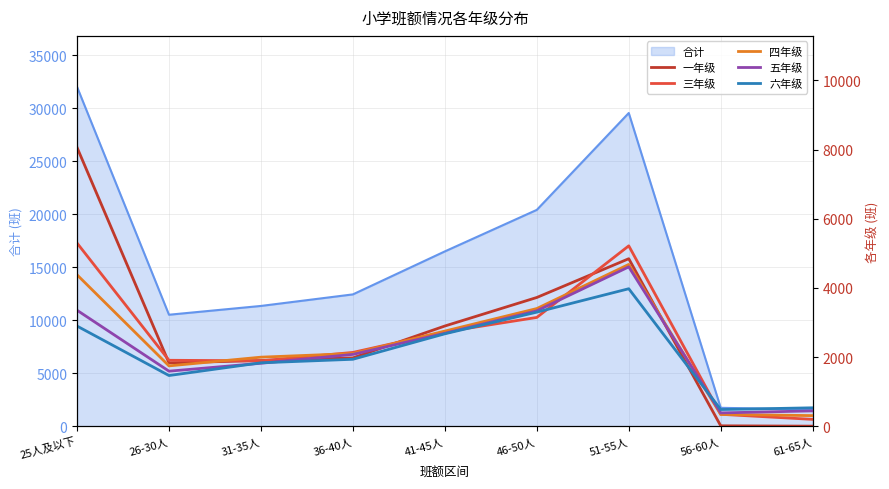

What is the highest value of the 合计 series?

32019